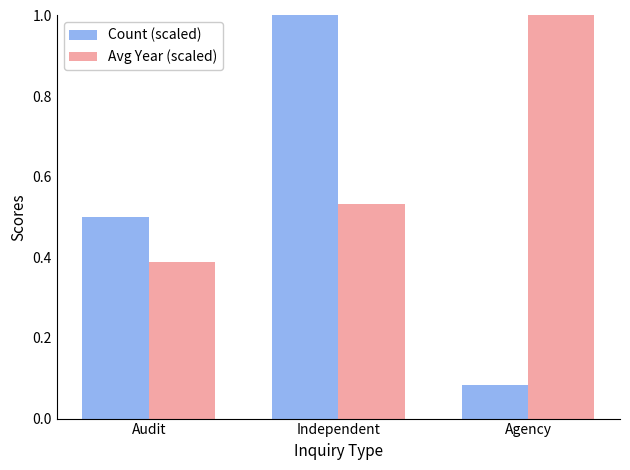

What are all the series names shown in the legend?

Count (scaled), Avg Year (scaled)